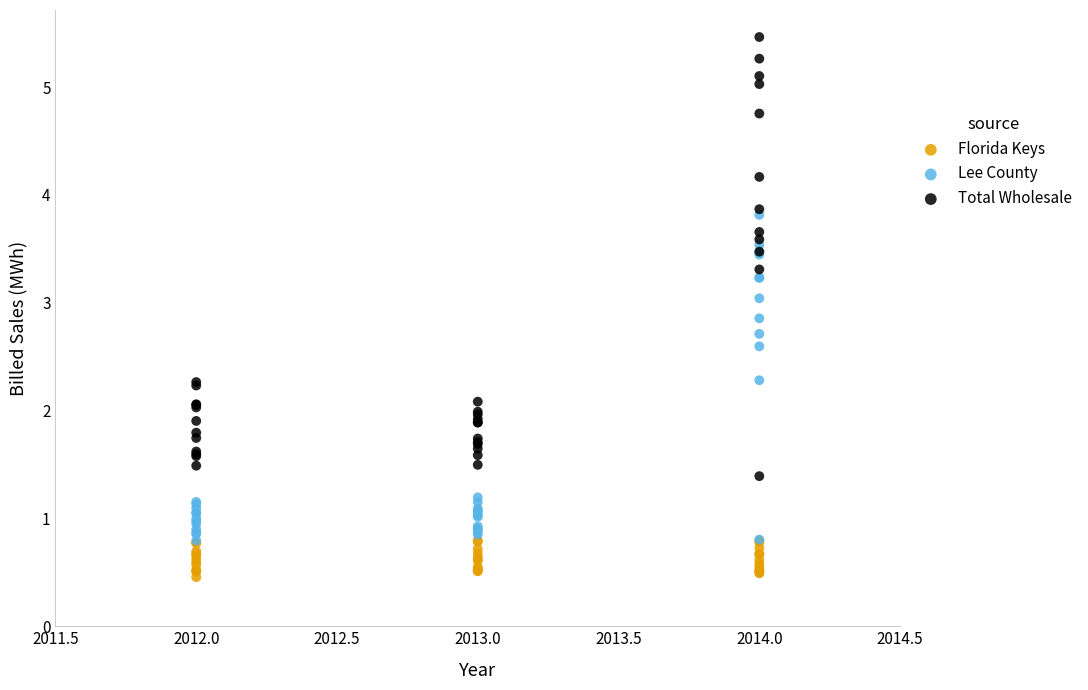

What are all the series names shown in the legend?

Florida Keys, Lee County, Total Wholesale